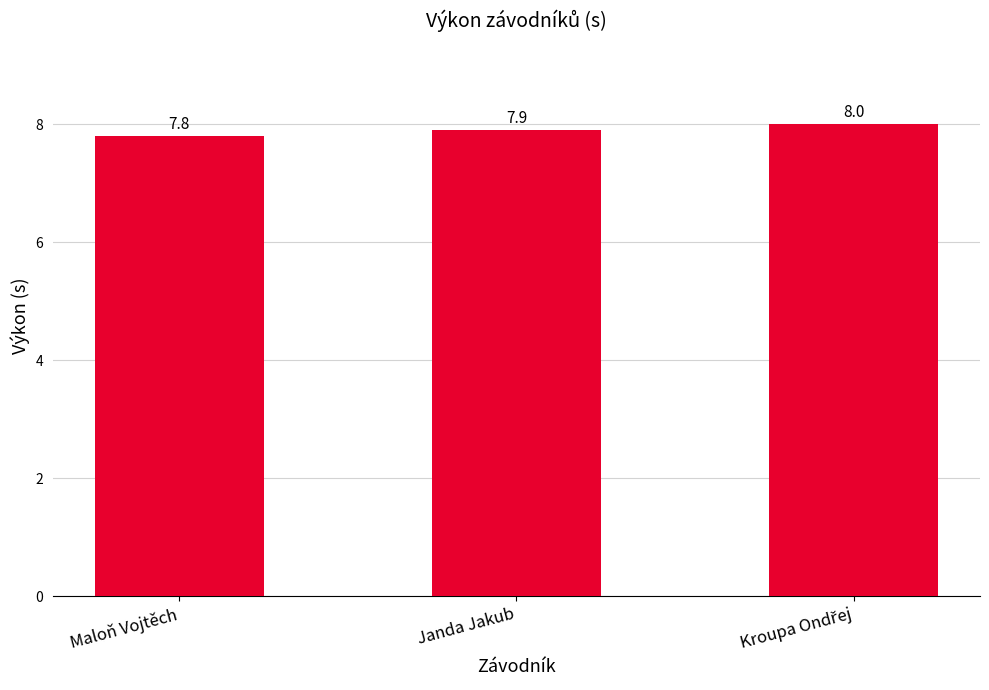

Where is the data nearest to the value 7?

Maloň Vojtěch